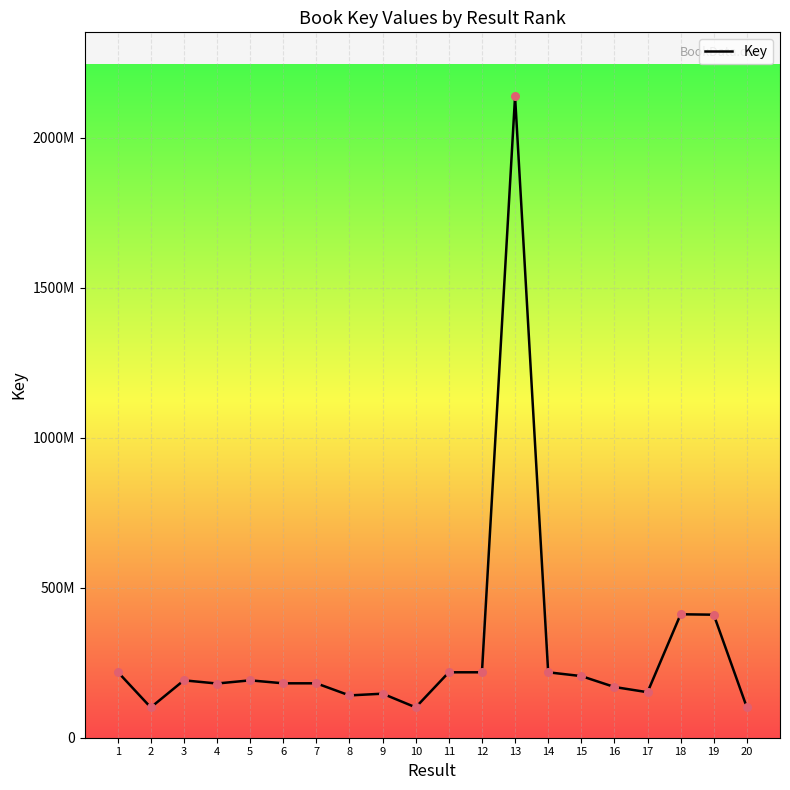

Does the chart have visible grid lines?

Yes